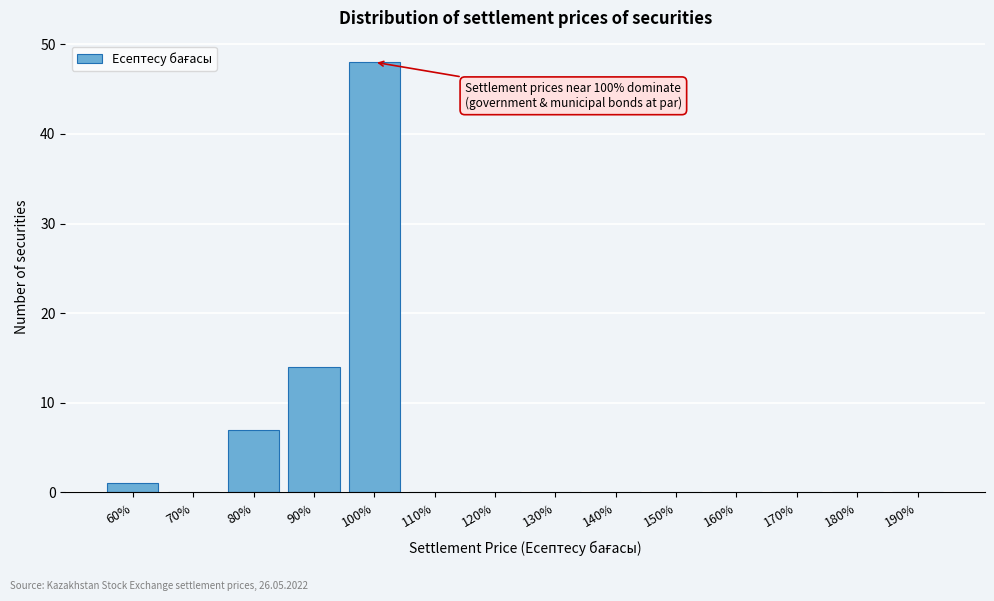

Reading left to right, transcribe all the data shown in this chart.

60%=1	70%=0	80%=7	90%=14	100%=48	110%=0	120%=0	130%=0	140%=0	150%=0	160%=0	170%=0	180%=0	190%=0